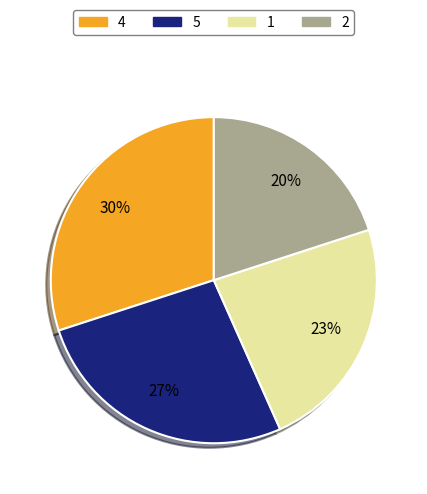

Rank the categories by value from highest to lowest.

4, 5, 1, 2